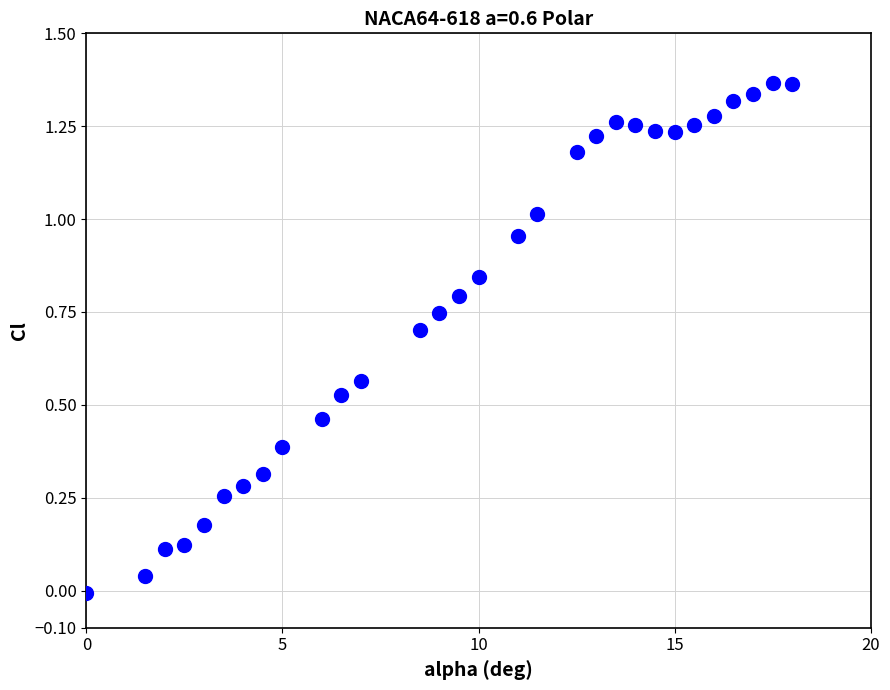

What is the range of X values (max minus min)?

18.0